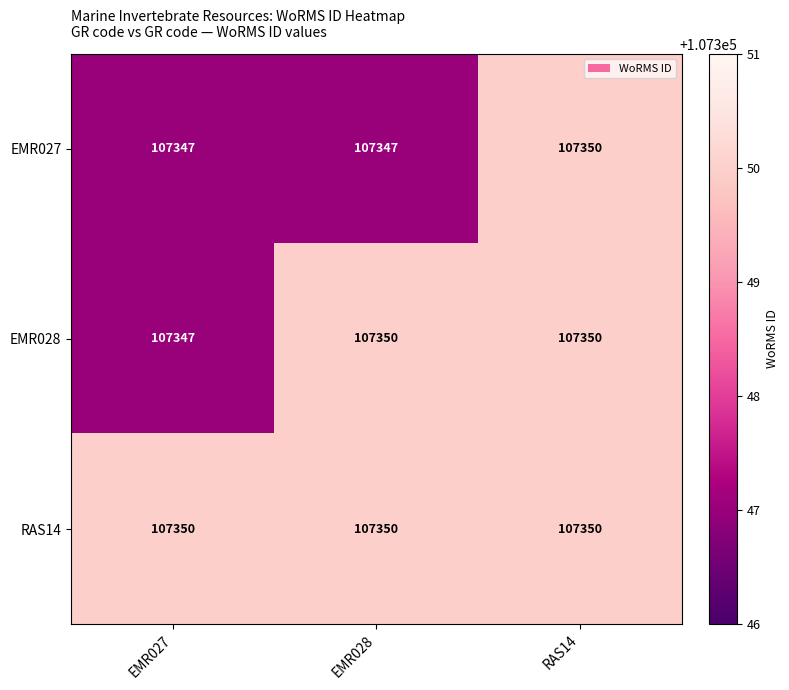

Reading right to left, transcribe all the data shown in this chart.

EMR027: 107350	107347	107347
EMR028: 107350	107350	107347
RAS14: 107350	107350	107350